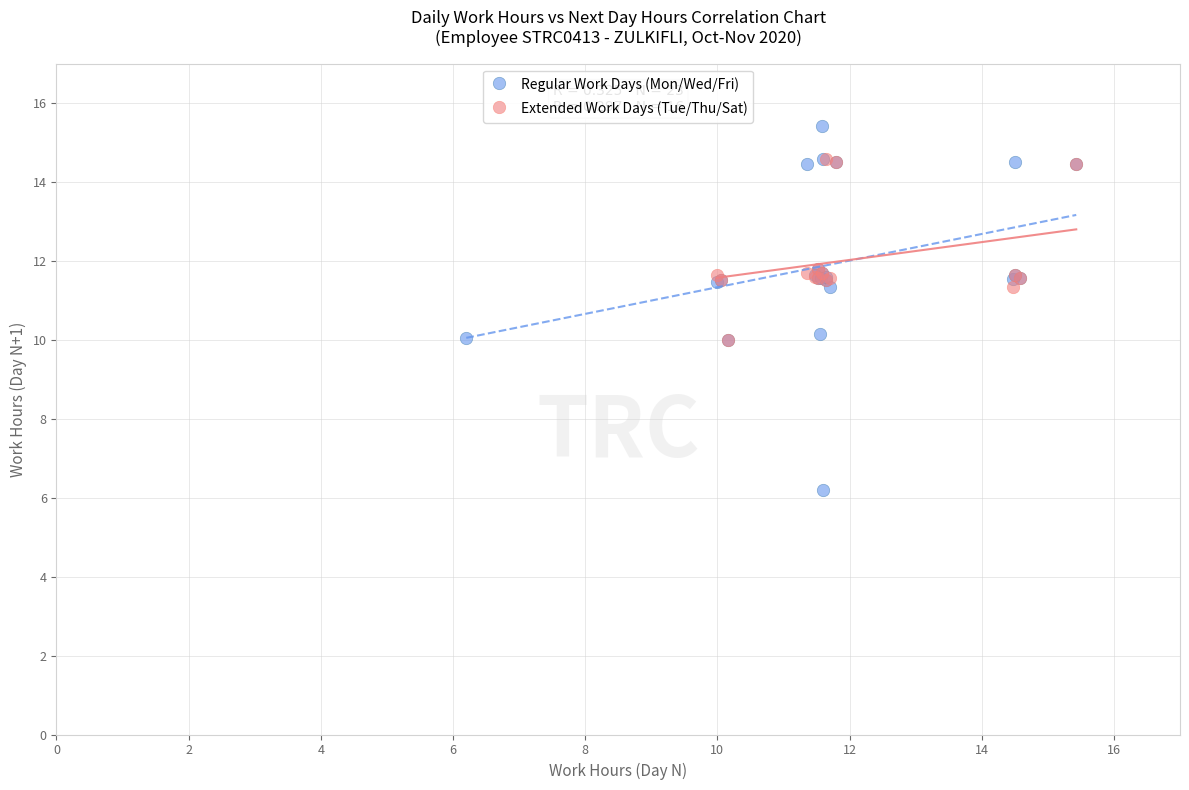

Which series reaches the minimum Y coordinate?

Regular Work Days (Mon/Wed/Fri)